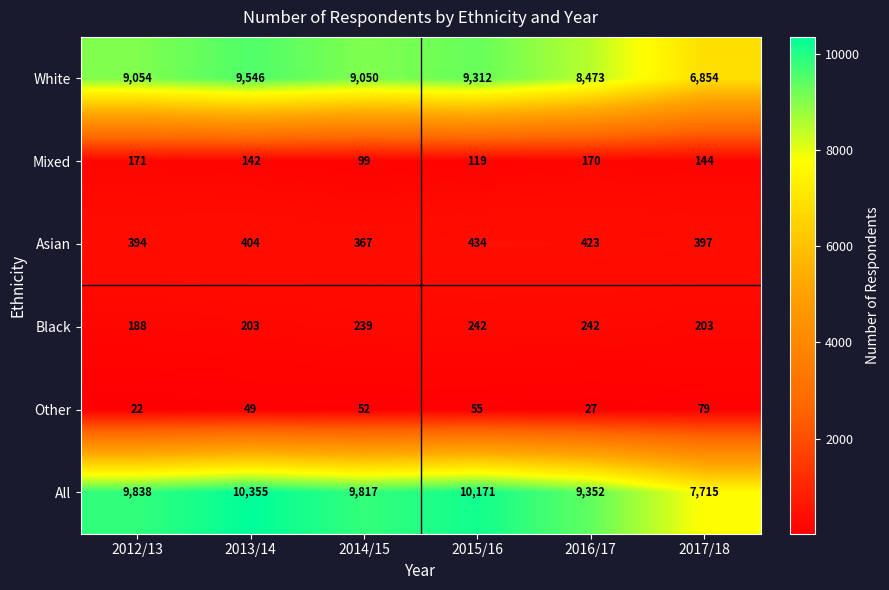

Where is All nearest to the value 9035?

2016/17